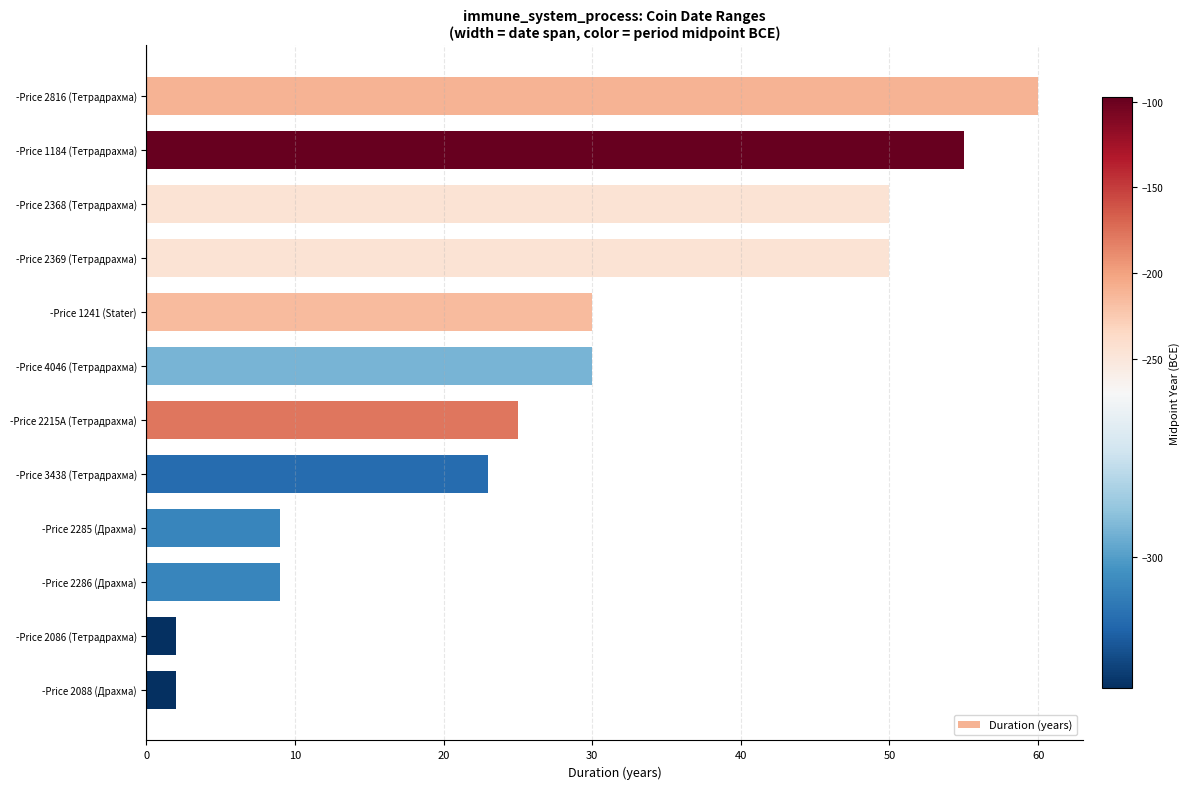

Are the bars grouped side by side (vs. stacked)?

No